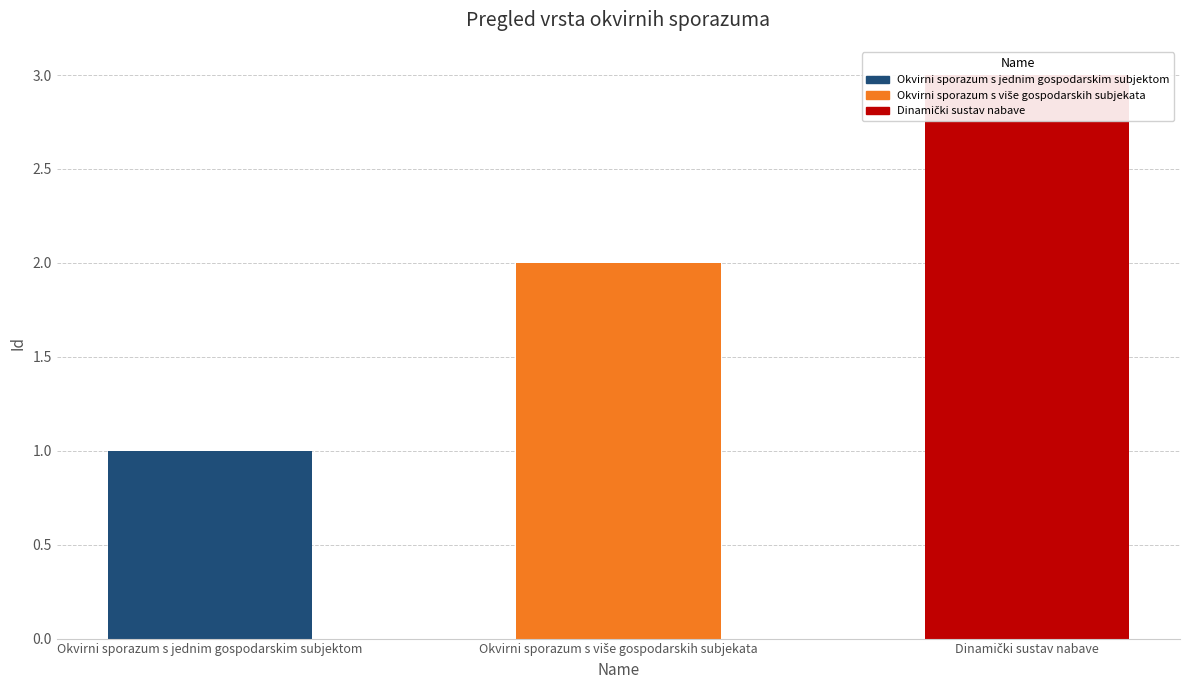

Does the chart contain any negative values?

No